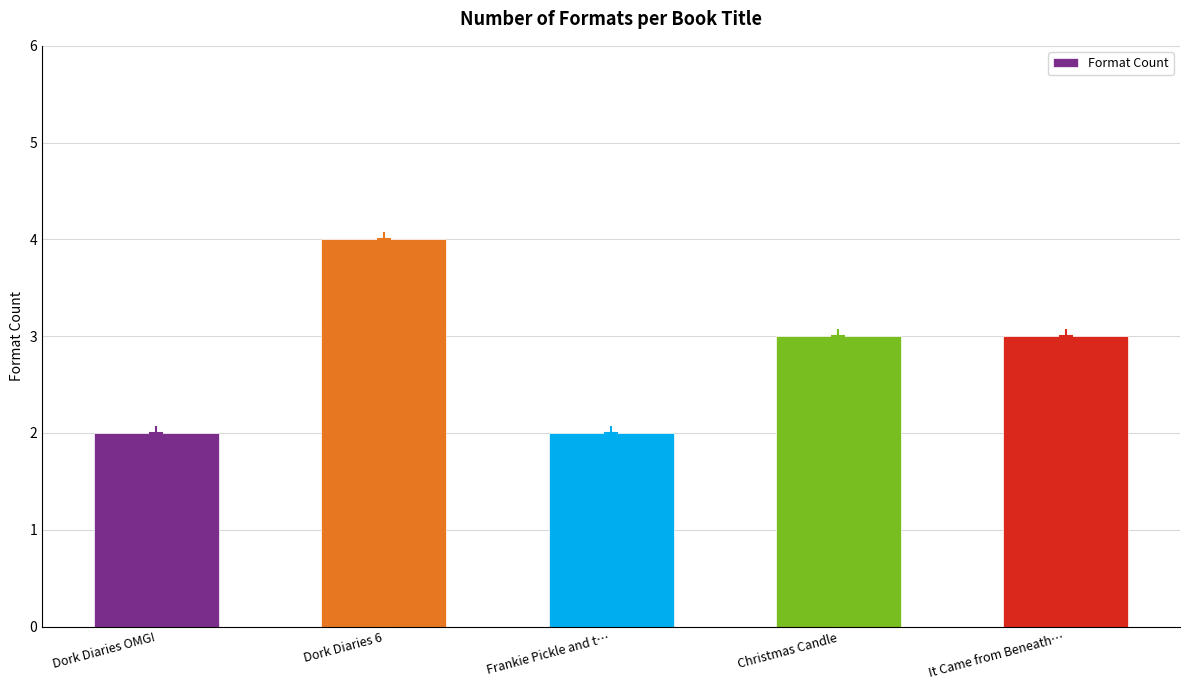

Is it true that the value at Christmas Candle is 3?

True